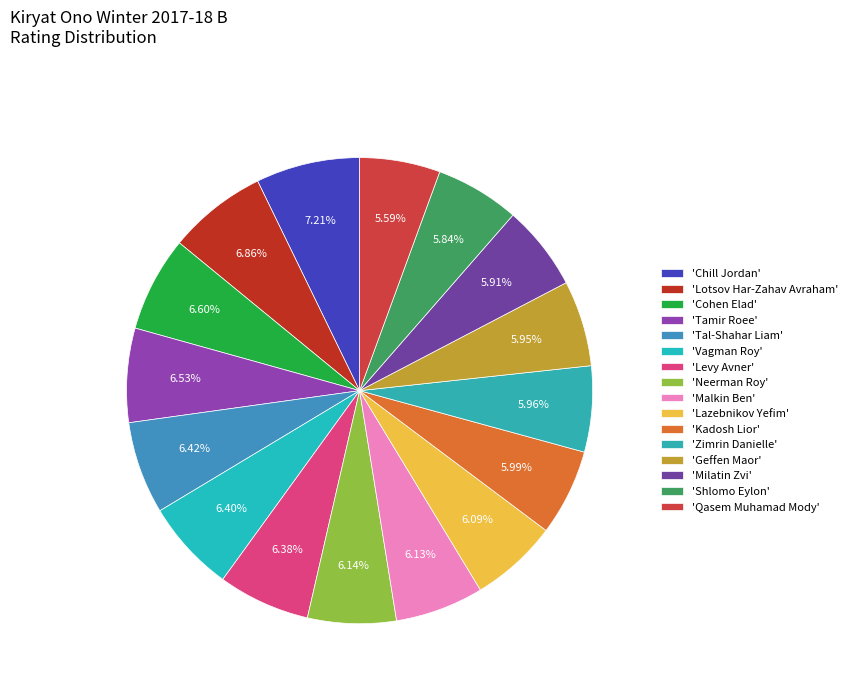

How many slices are in this pie chart?

16